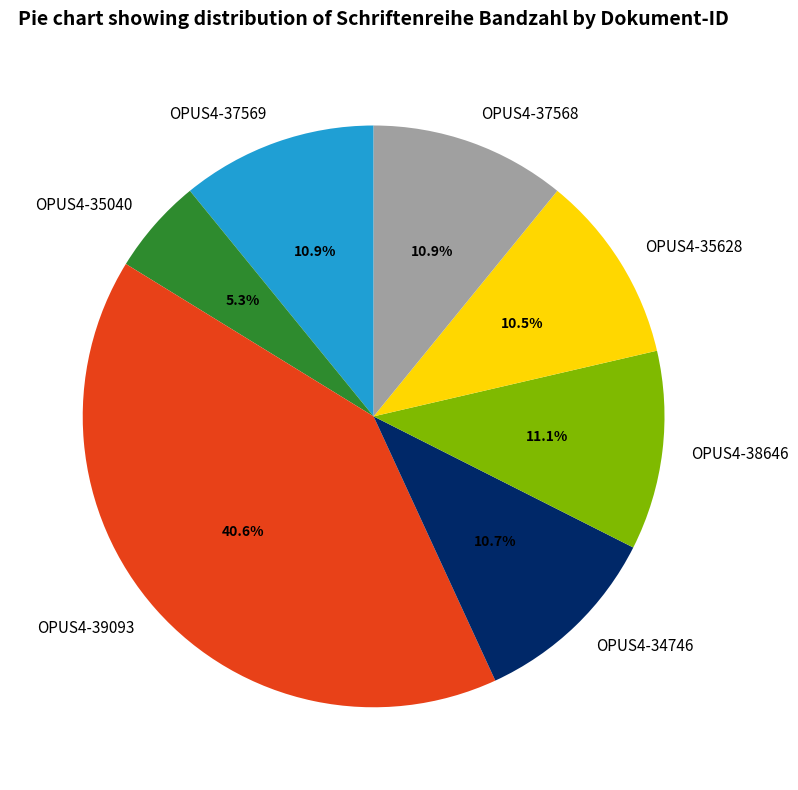

Is the sum of OPUS4-37568 and OPUS4-37569 greater than half?

No